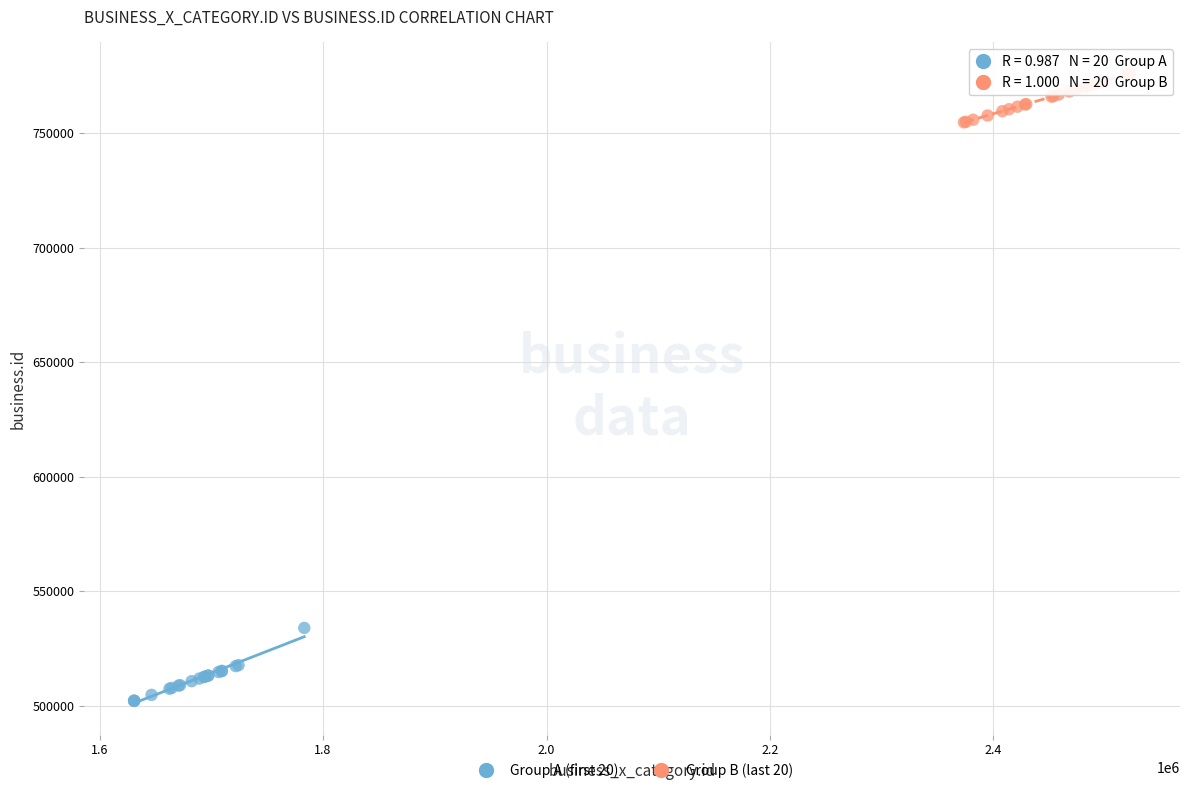

Which series reaches the maximum Y coordinate?

Group B (last 20)